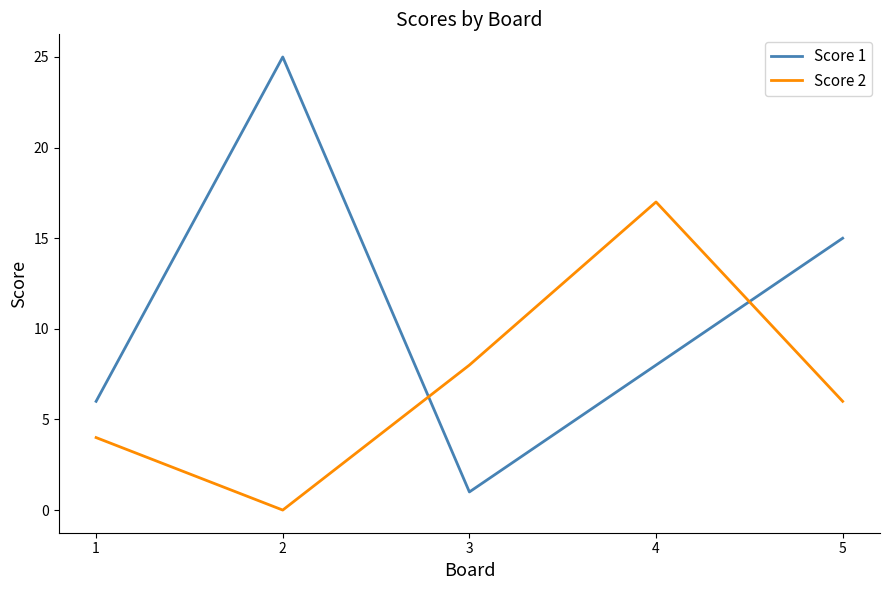

At which label does Score 2 reach its peak?

4